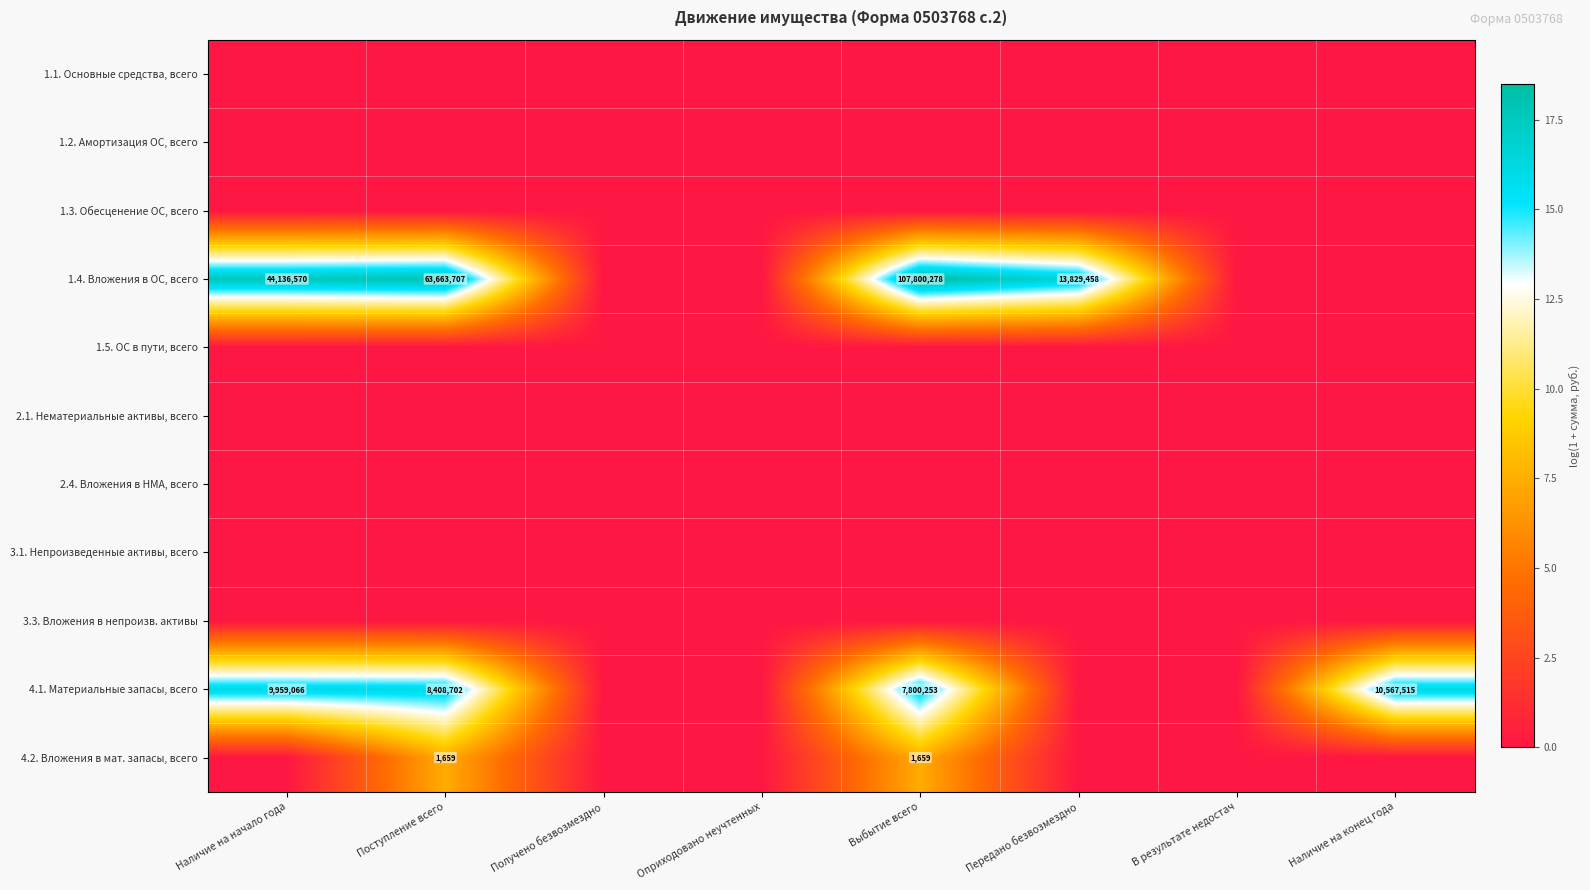

The value of 4.1. Материальные запасы, всего at Поступление всего is 8408702. True or false?

True